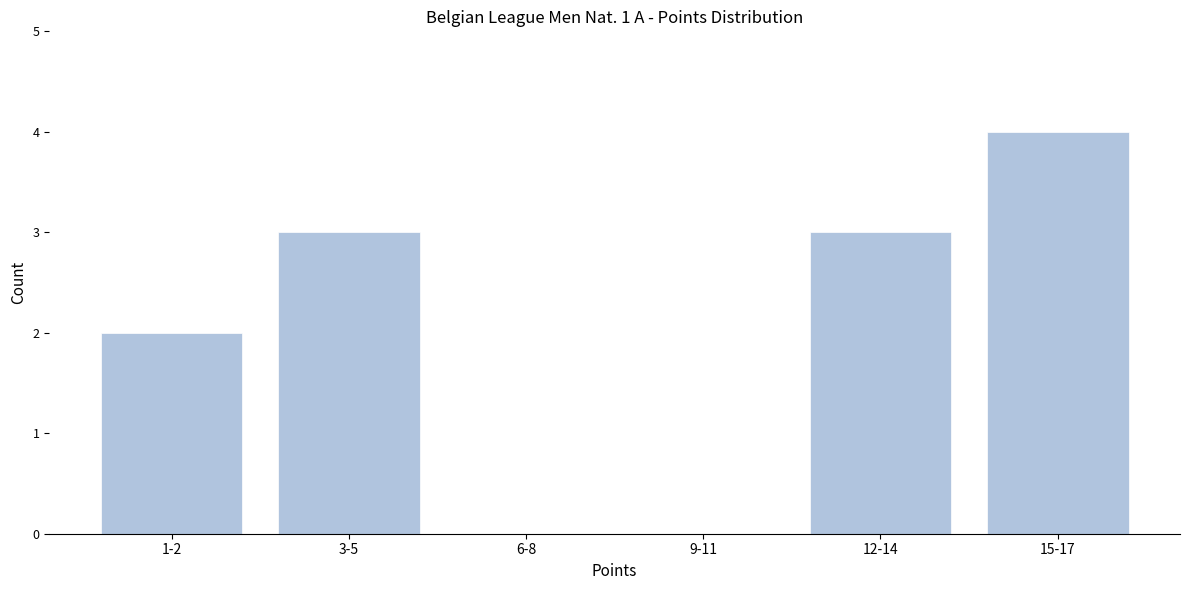

Reading left to right, what are all the values shown in this chart?

1-2=2	3-5=3	6-8=0	9-11=0	12-14=3	15-17=4